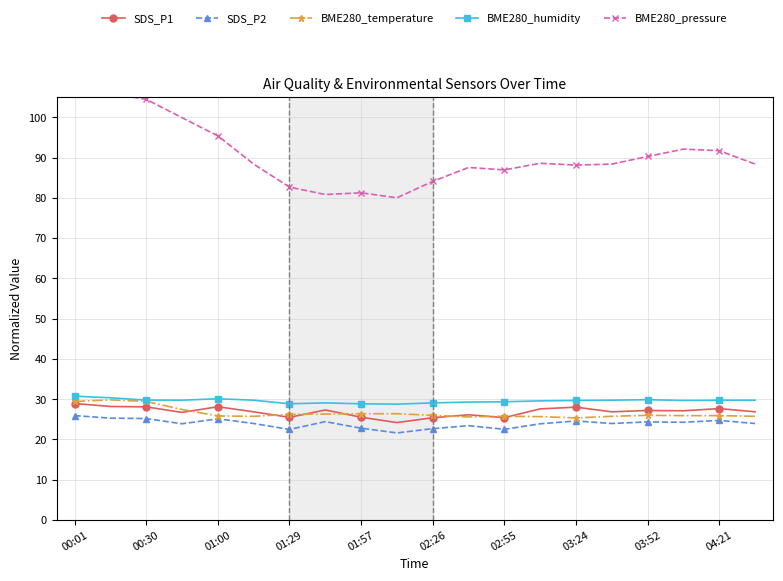

Does the chart have visible grid lines?

Yes